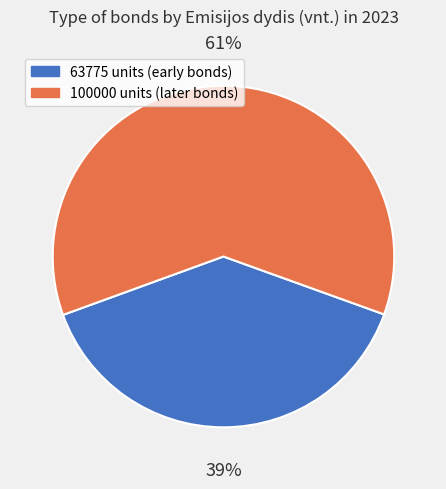

Which slice is the smallest?

63775